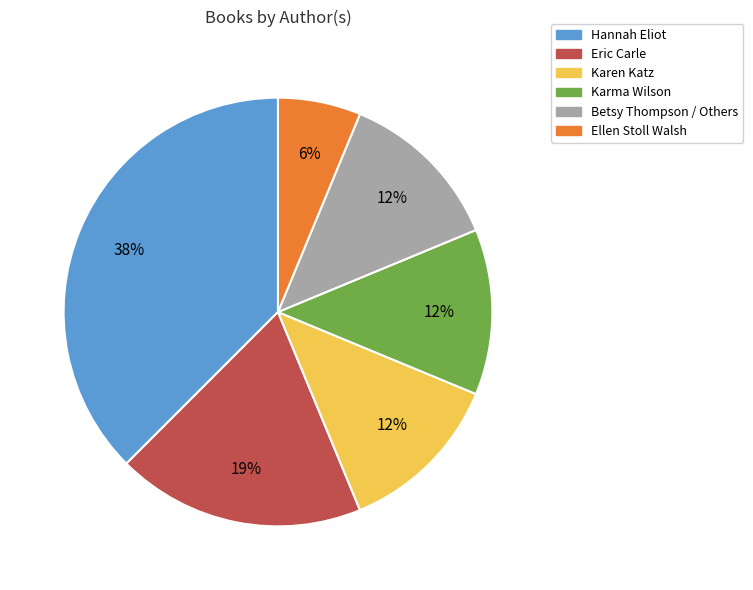

To the nearest percent, what percentage of the pie is Eric Carle?

19%